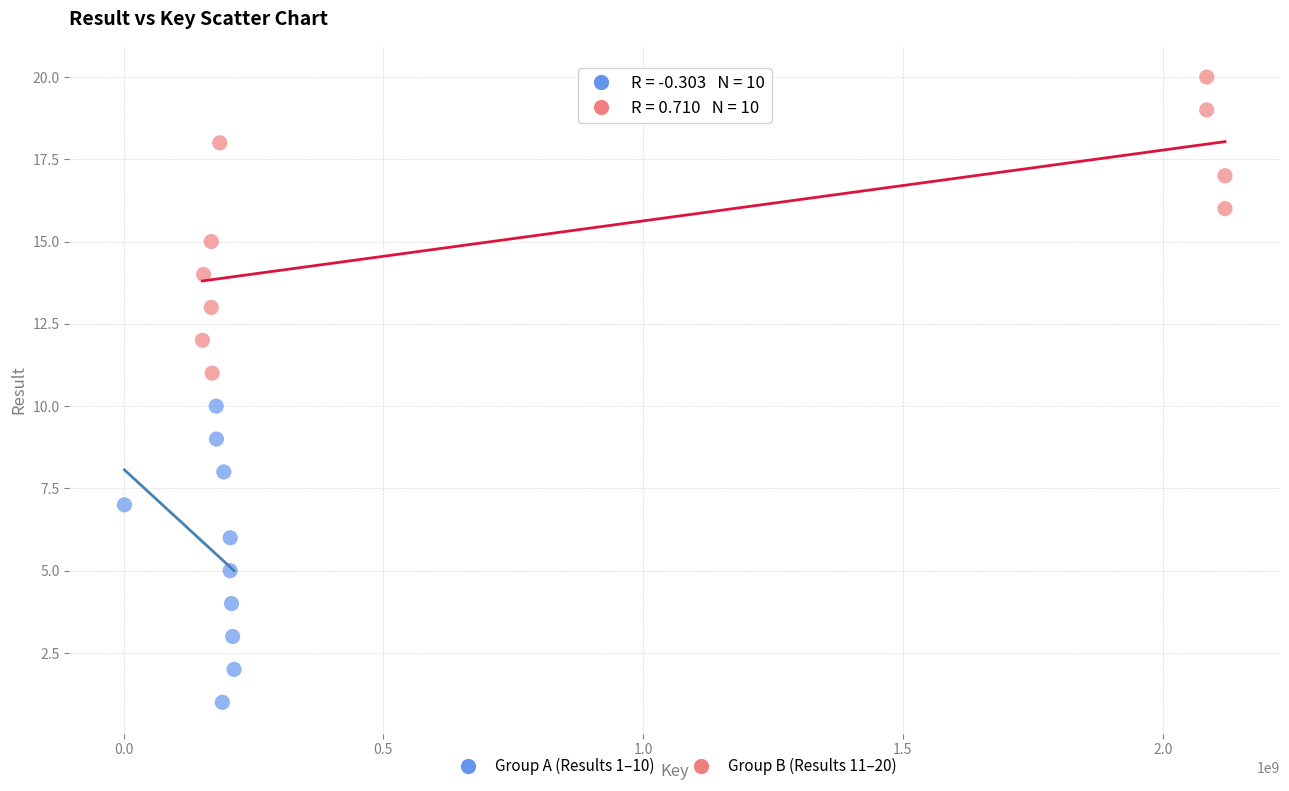

Which series reaches the maximum Y coordinate?

Group B (Results 11–20)